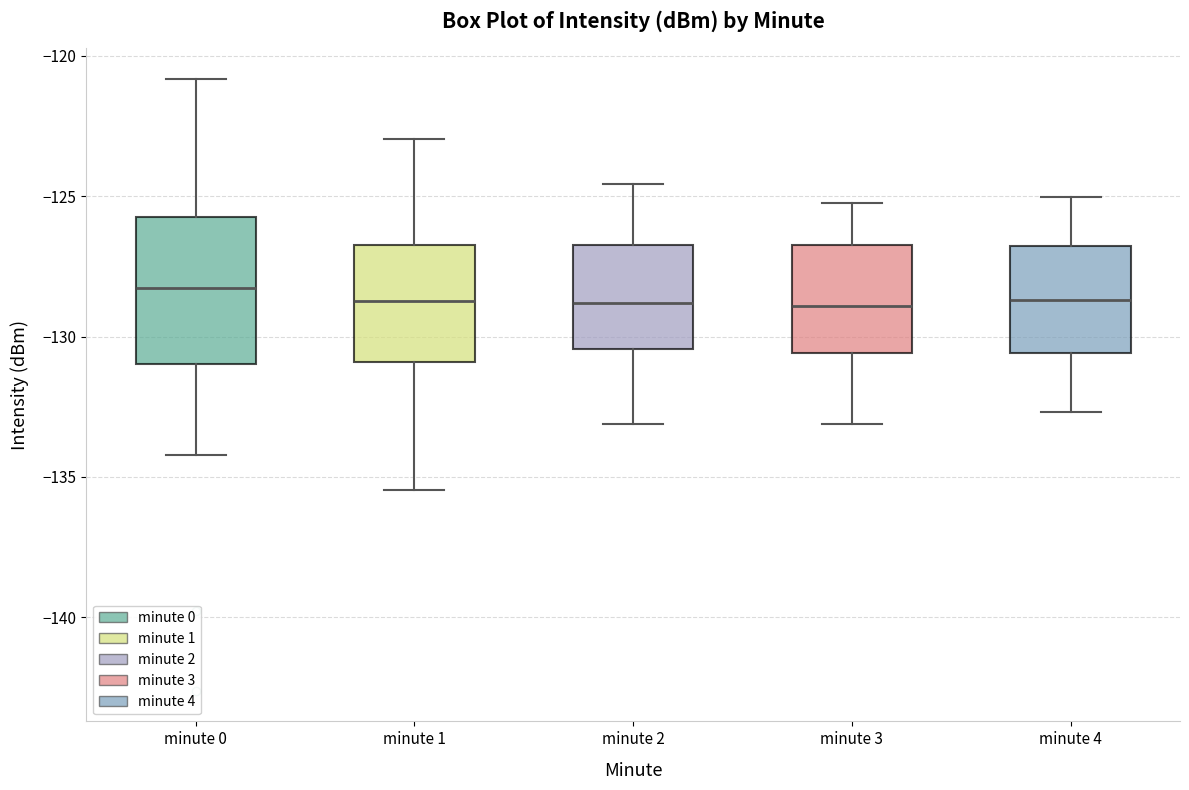

Comparing the boxes themselves (not the whiskers), which one is the tallest?

minute 0